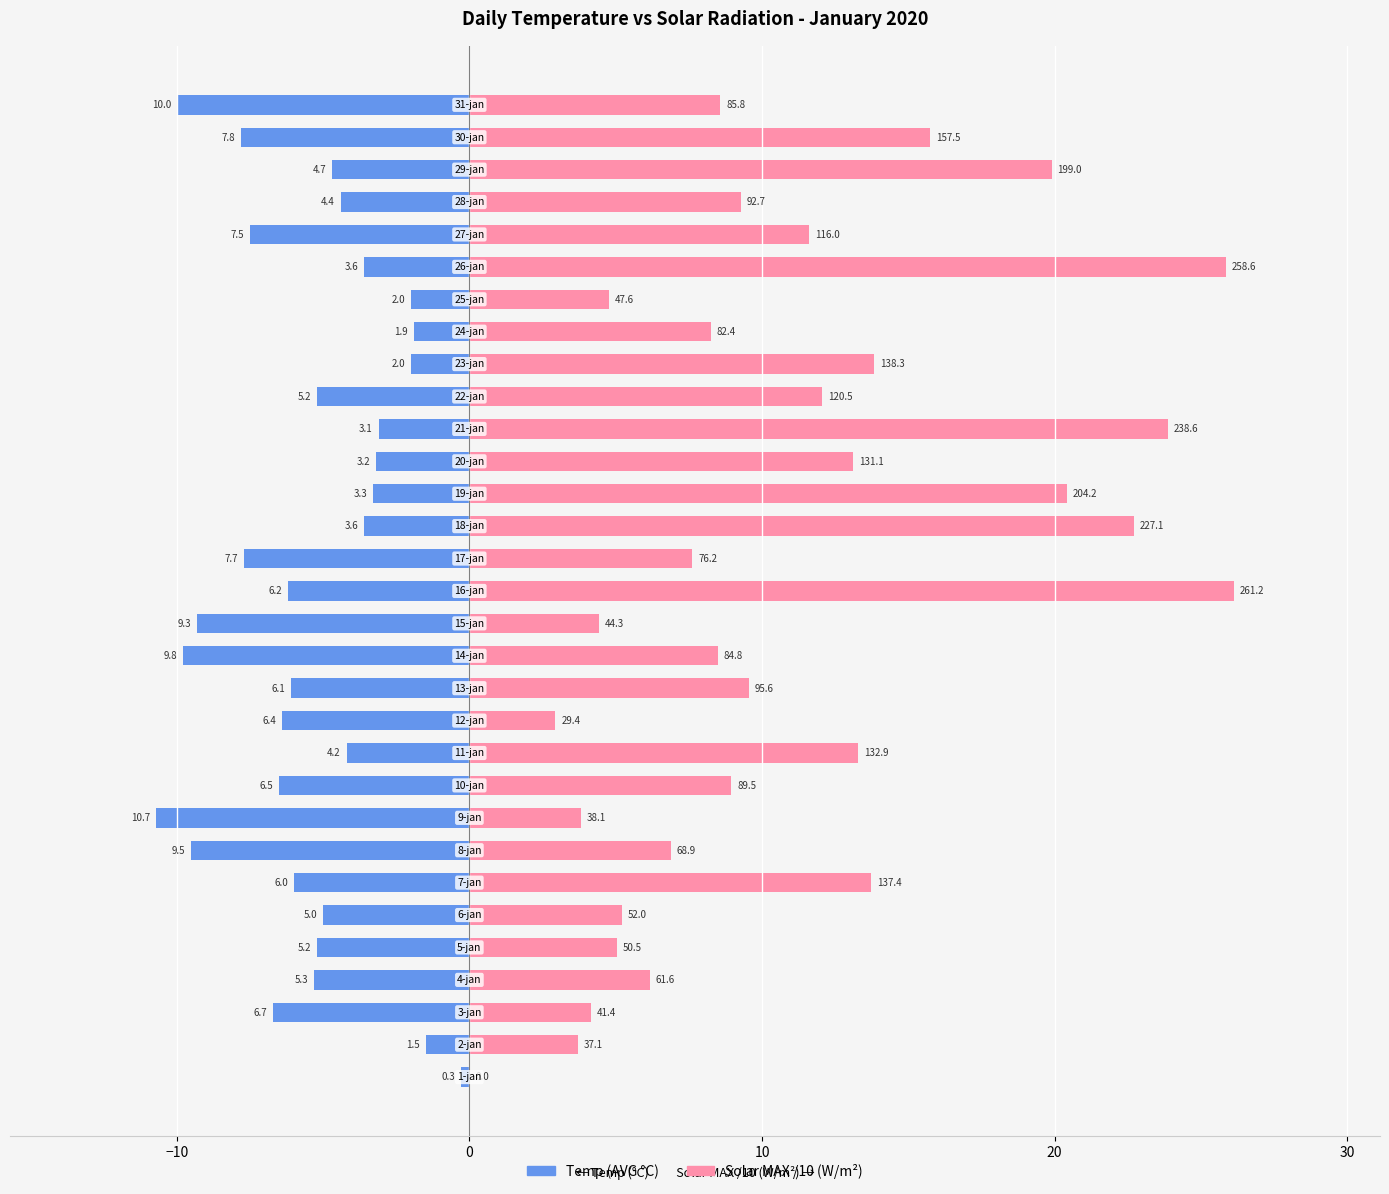

What are all the series names shown in the legend?

Temp (AVG °C), Solar MAX (/10 W/m²)